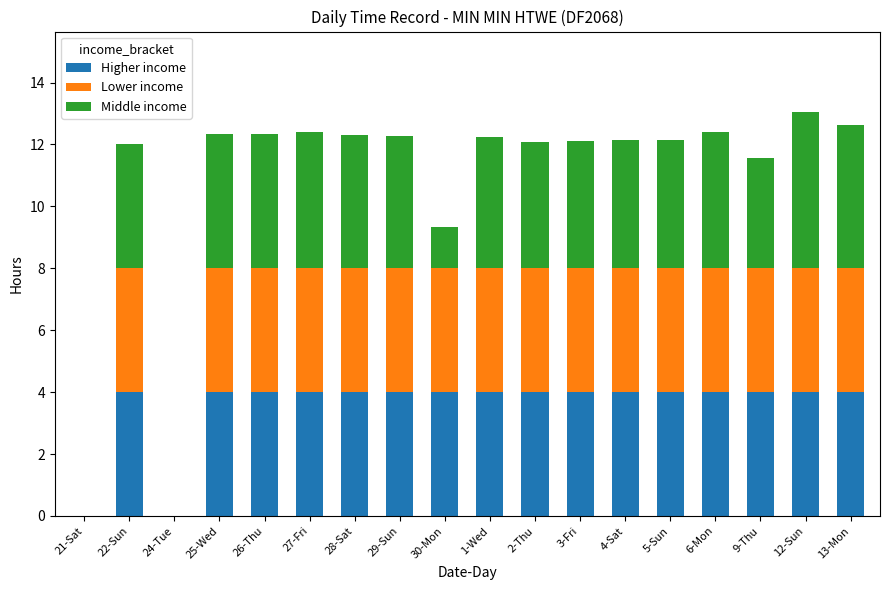

What is the sum of the Higher income values at 9-Thu and 2-Thu?

8.0